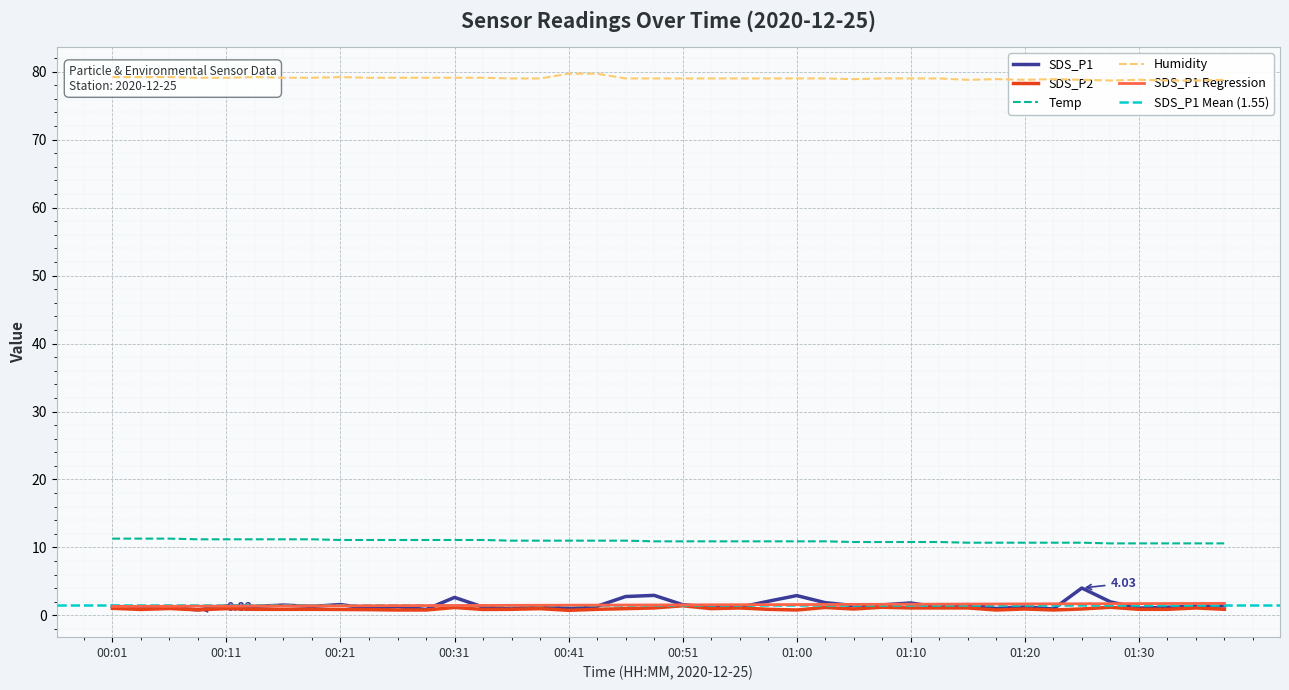

True or false: SDS_P2 has more than 2 interior local peaks.

True